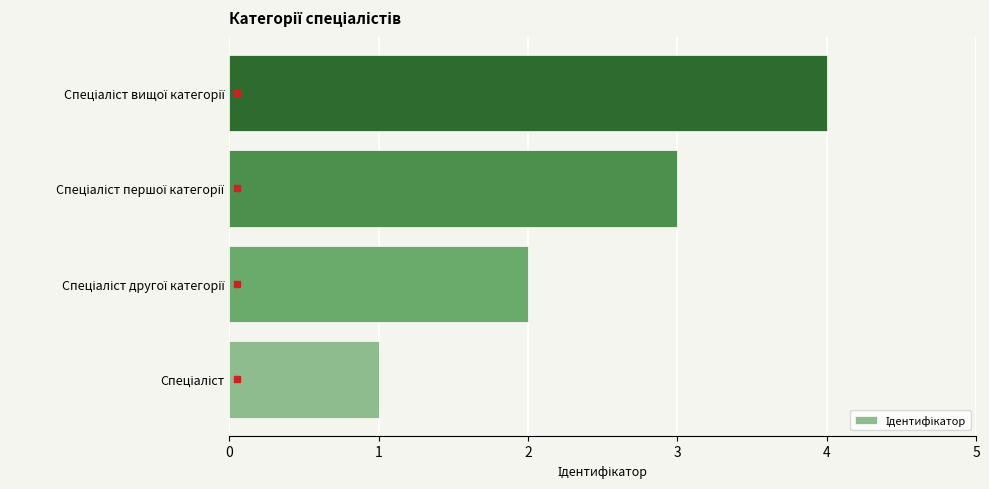

What is the difference between the maximum and minimum values?

3